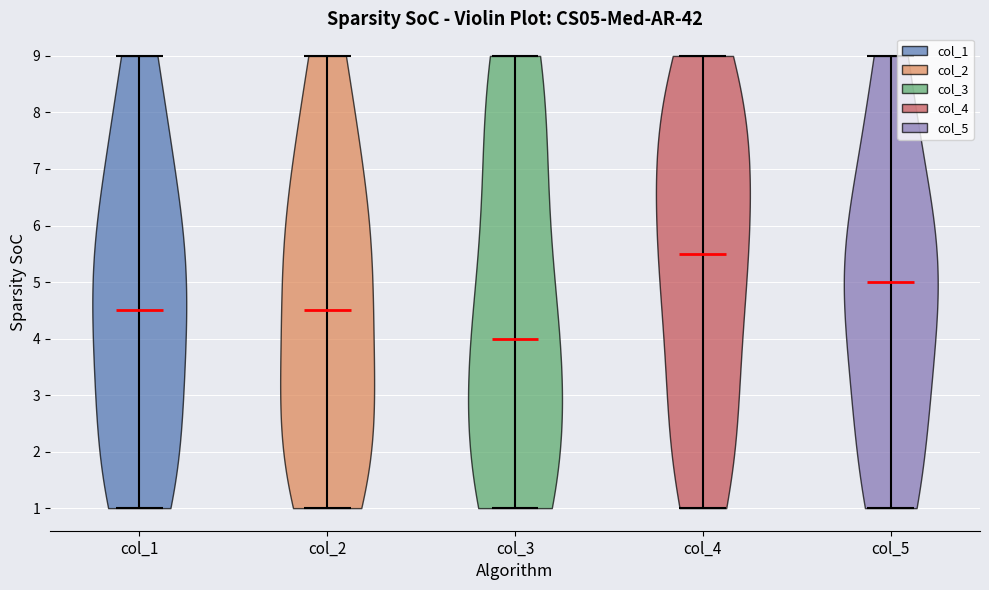

Which violin has the lowest median line?

col_3